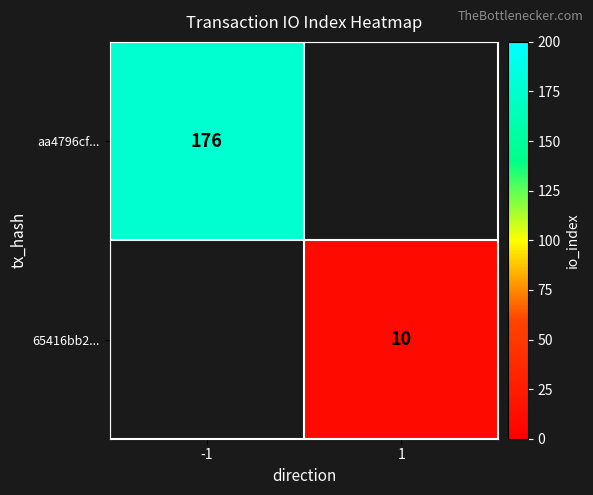

The value of 65416bb2... at 1 is 18. True or false?

False